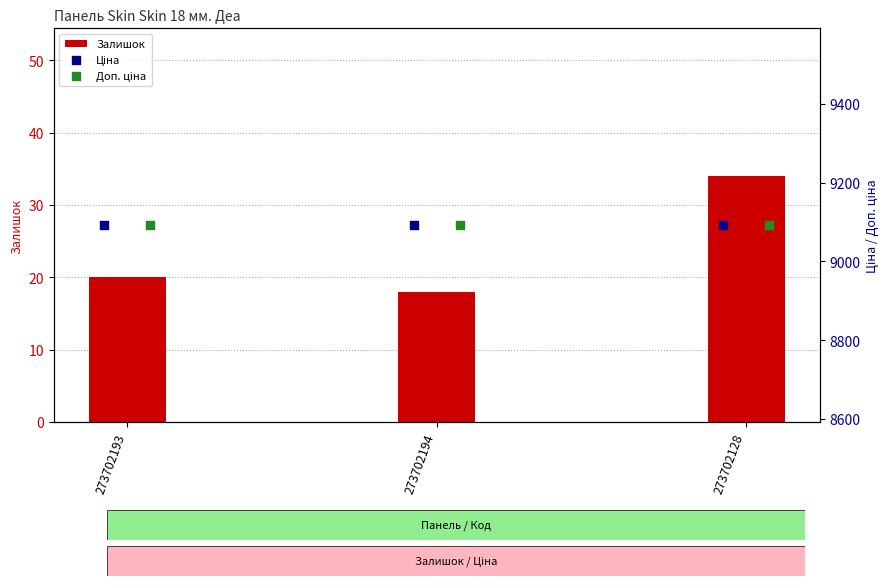

Which series reaches the maximum Y coordinate?

Ціна